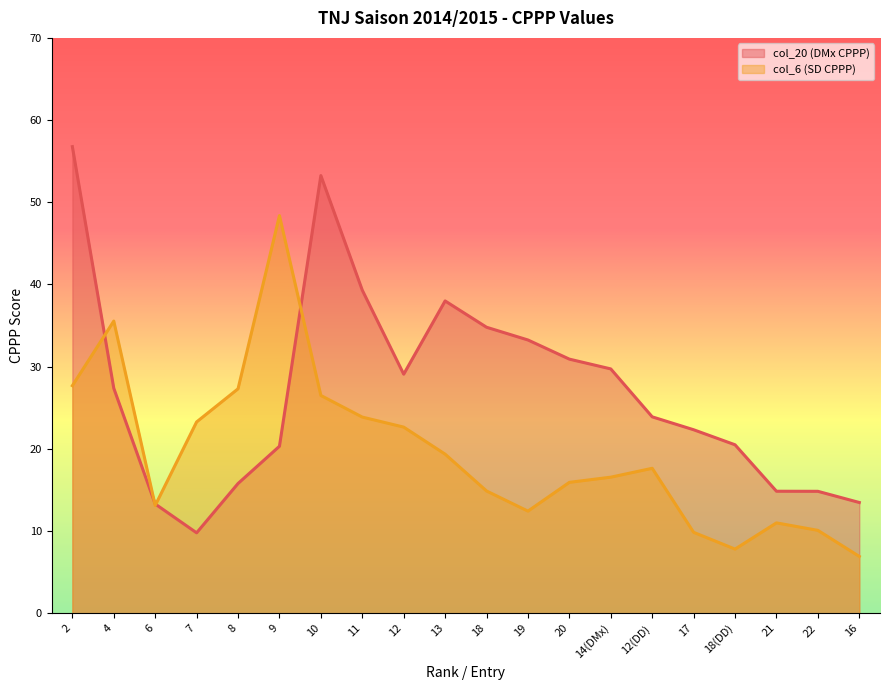

How many times do col_6 (SD CPPP) and col_20 (DMx CPPP) cross each other?

4